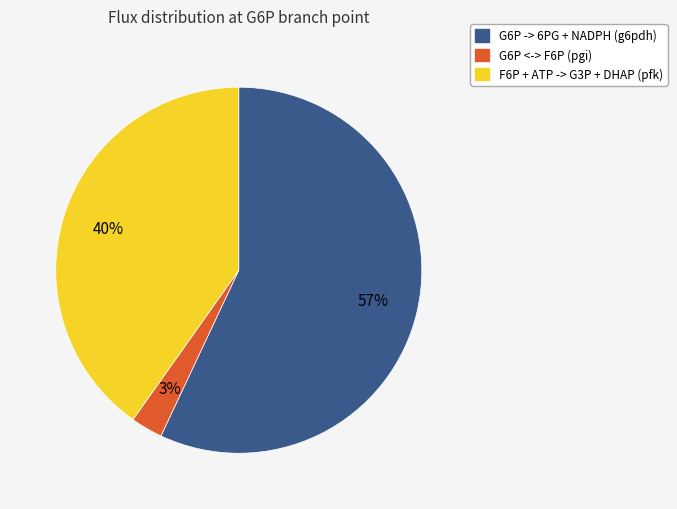

The G6P <-> F6P (pgi) slice represents 3% of the pie. True or false?

True